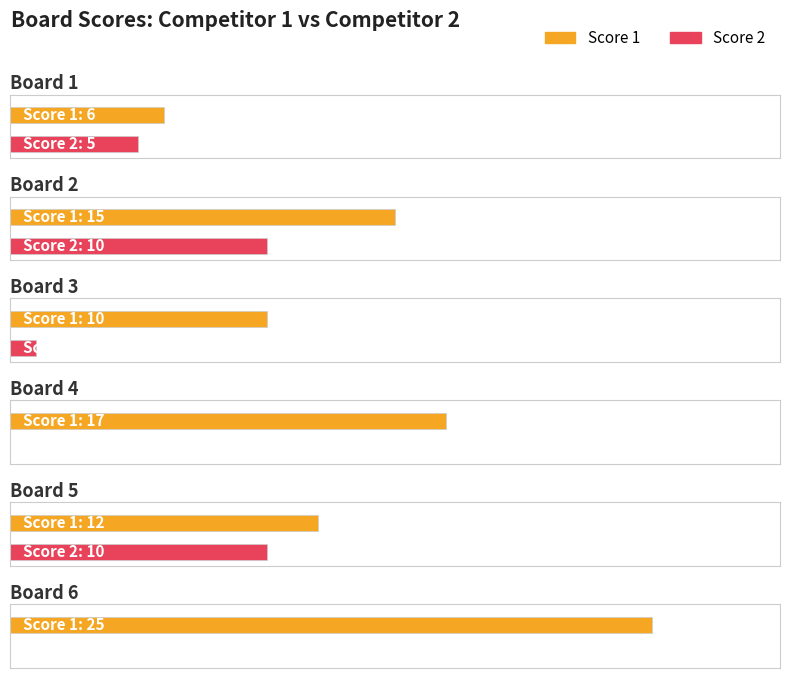

What is the value of the Score 2 bar at the 3rd from the left?

1